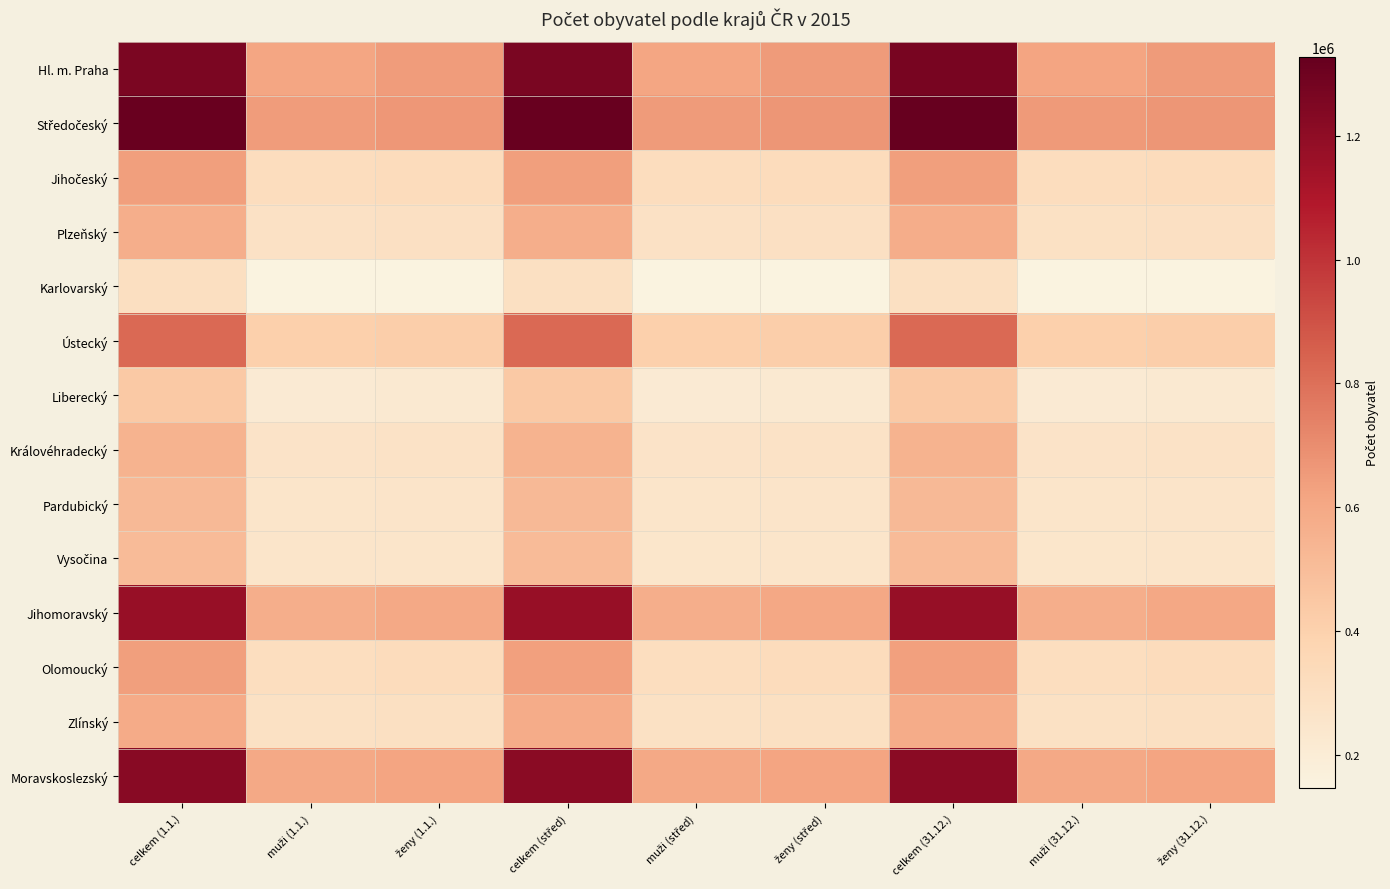

How many distinct data groups are displayed?

14